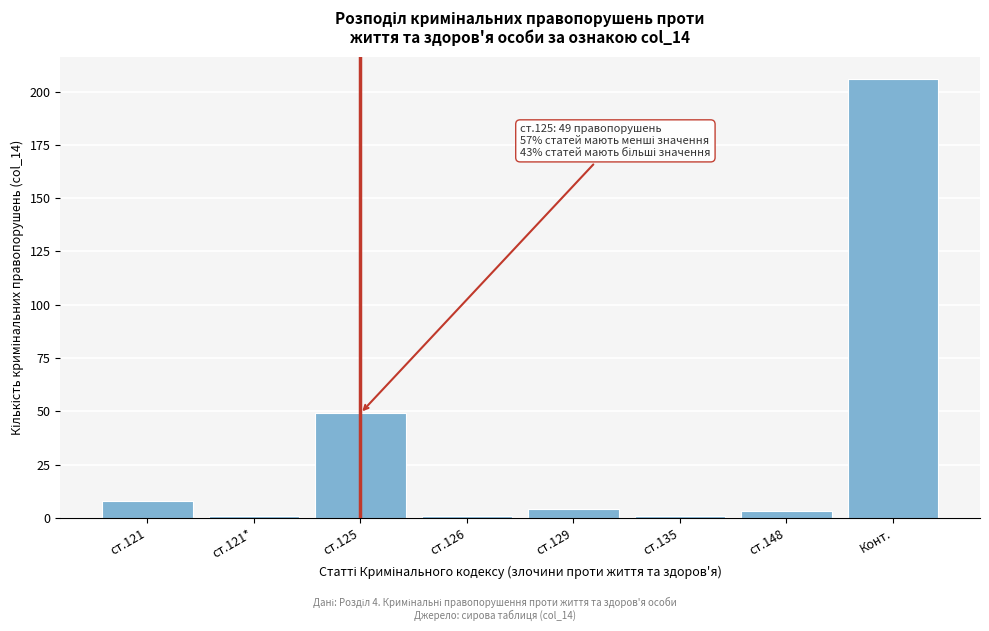

Reading right to left, what are all the values shown in this chart?

Конт.=206	ст.148=3	ст.135=1	ст.129=4	ст.126=1	ст.125=49	ст.121*=1	ст.121=8